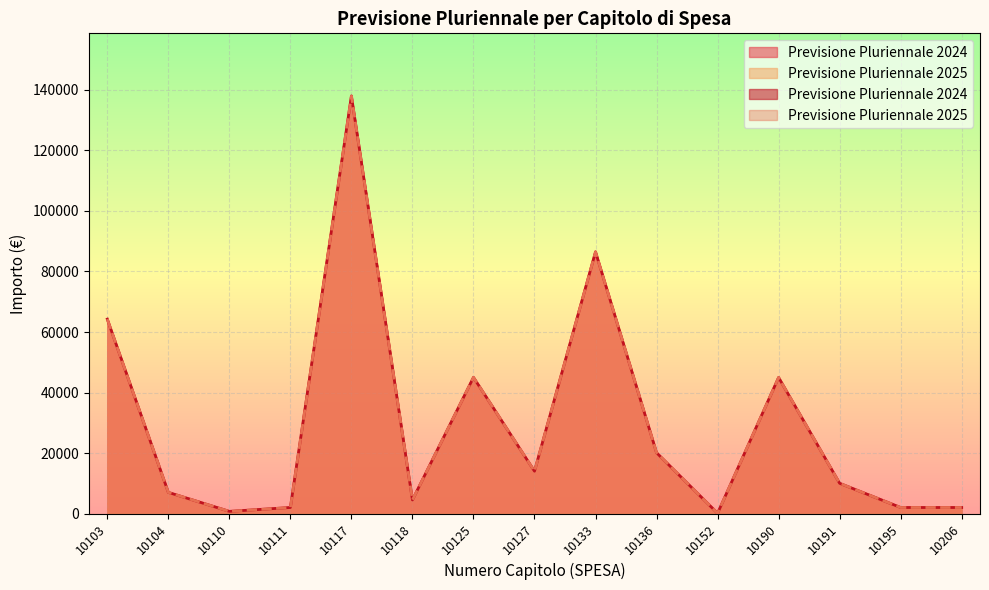

Rank the series by their maximum value, from highest to lowest.

Previsione Pluriennale 2024, Previsione Pluriennale 2025